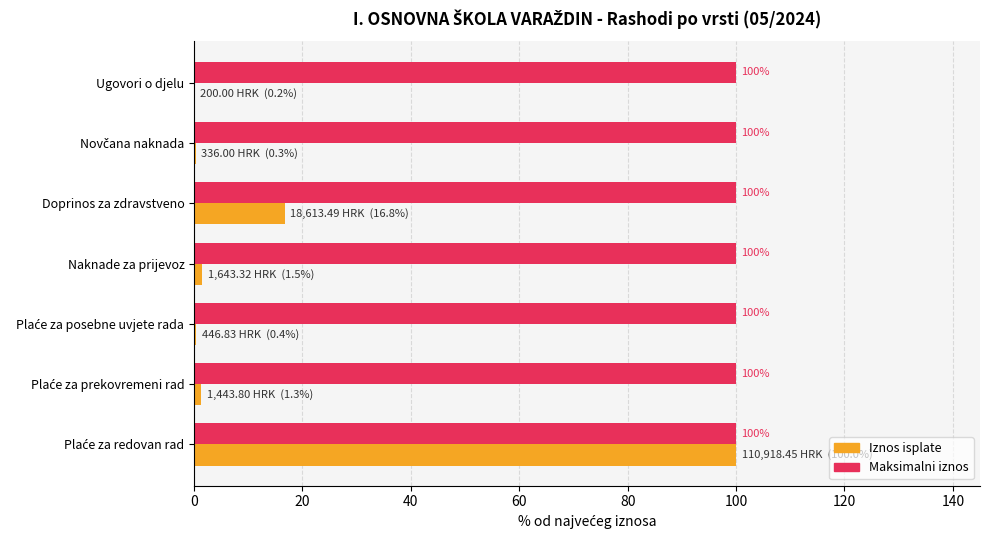

What is the greatest value displayed?

100.0